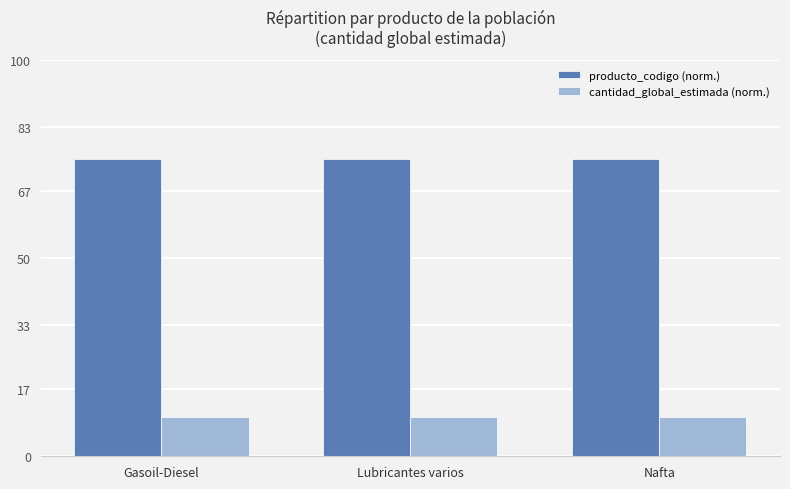

What are all the series names shown in the legend?

producto_codigo (norm.), cantidad_global_estimada (norm.)